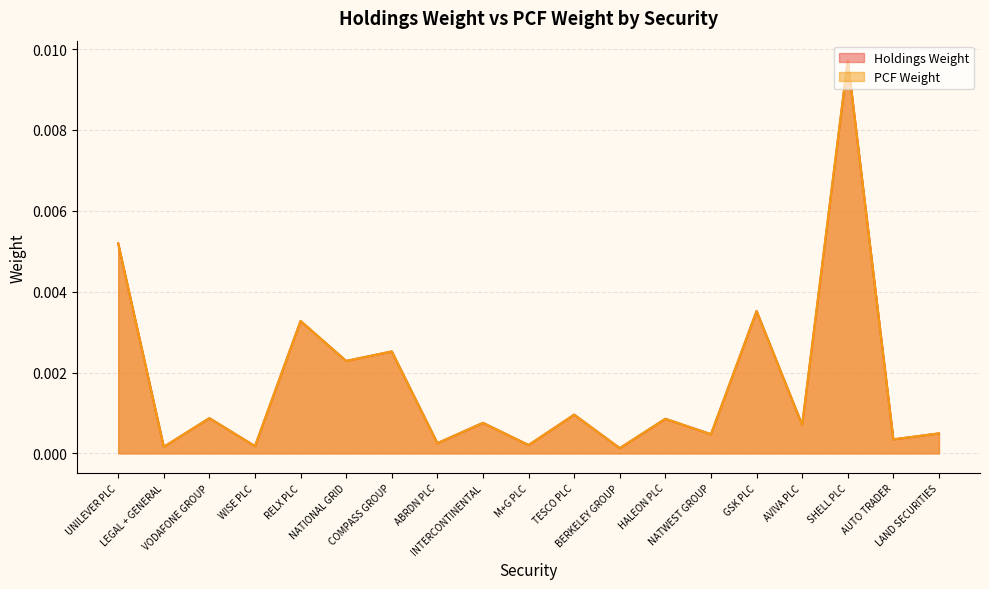

Where is the first local minimum for Holdings Weight?

LEGAL + GENERAL